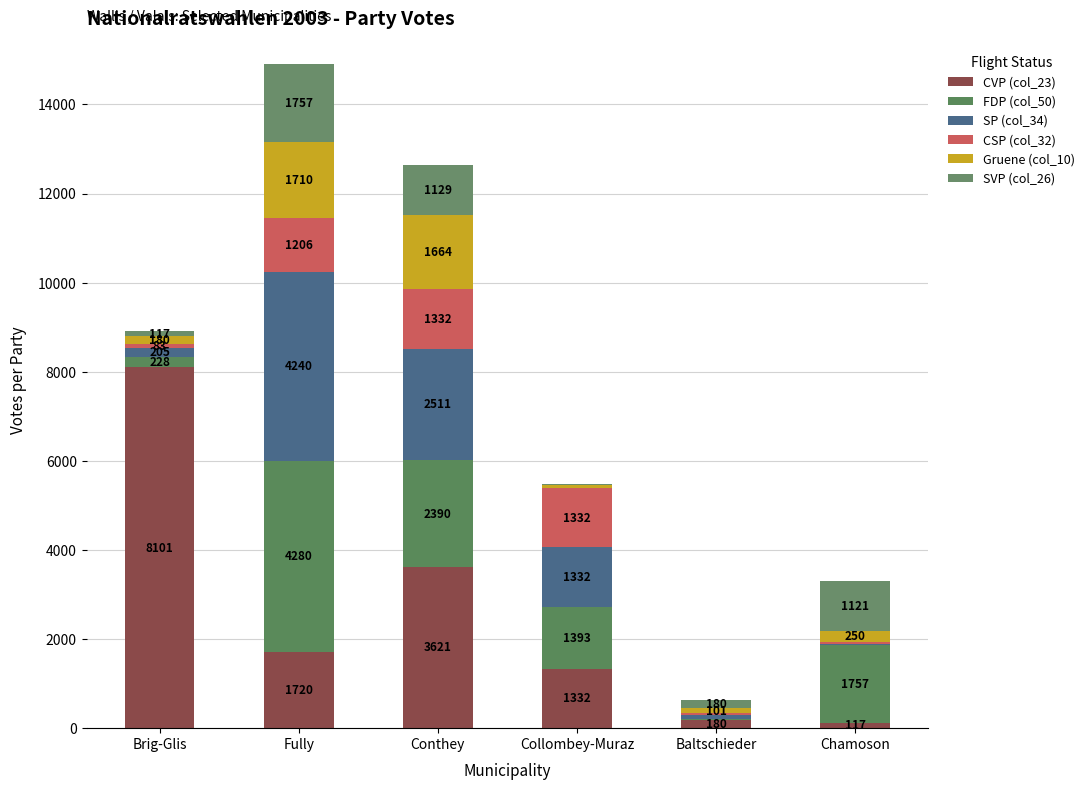

What is the label of the 4th bar from the right?

Conthey